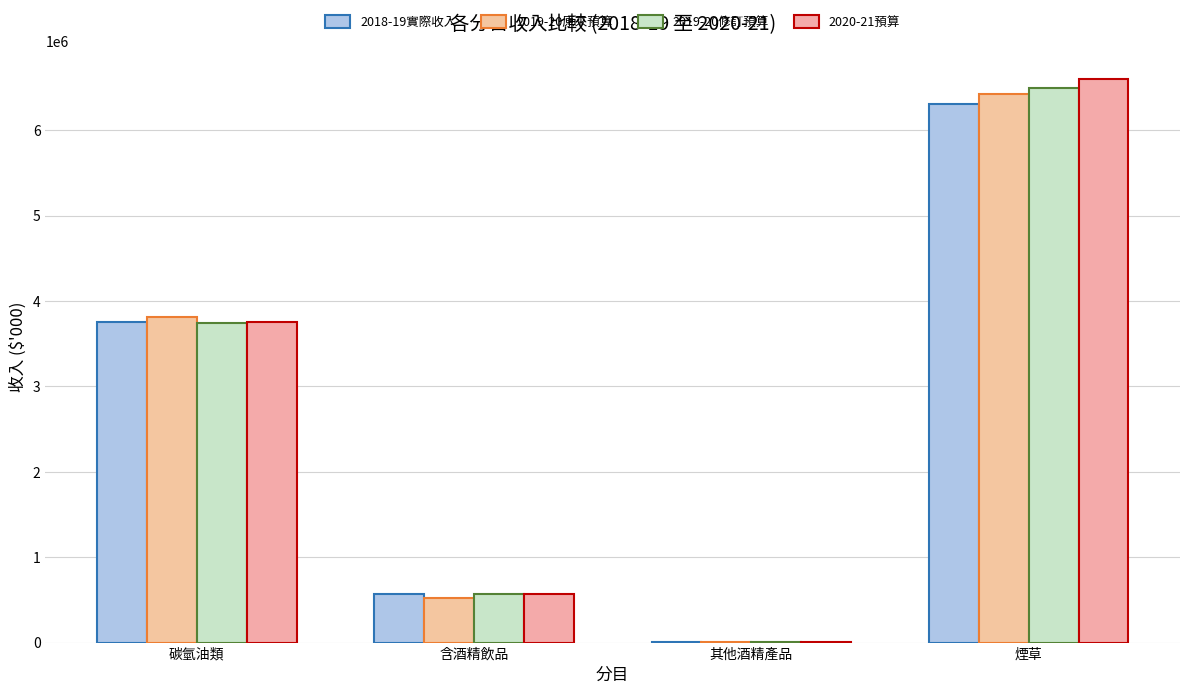

What is the value of the 2020-21預算 bar at the 1st from the left?

3755840